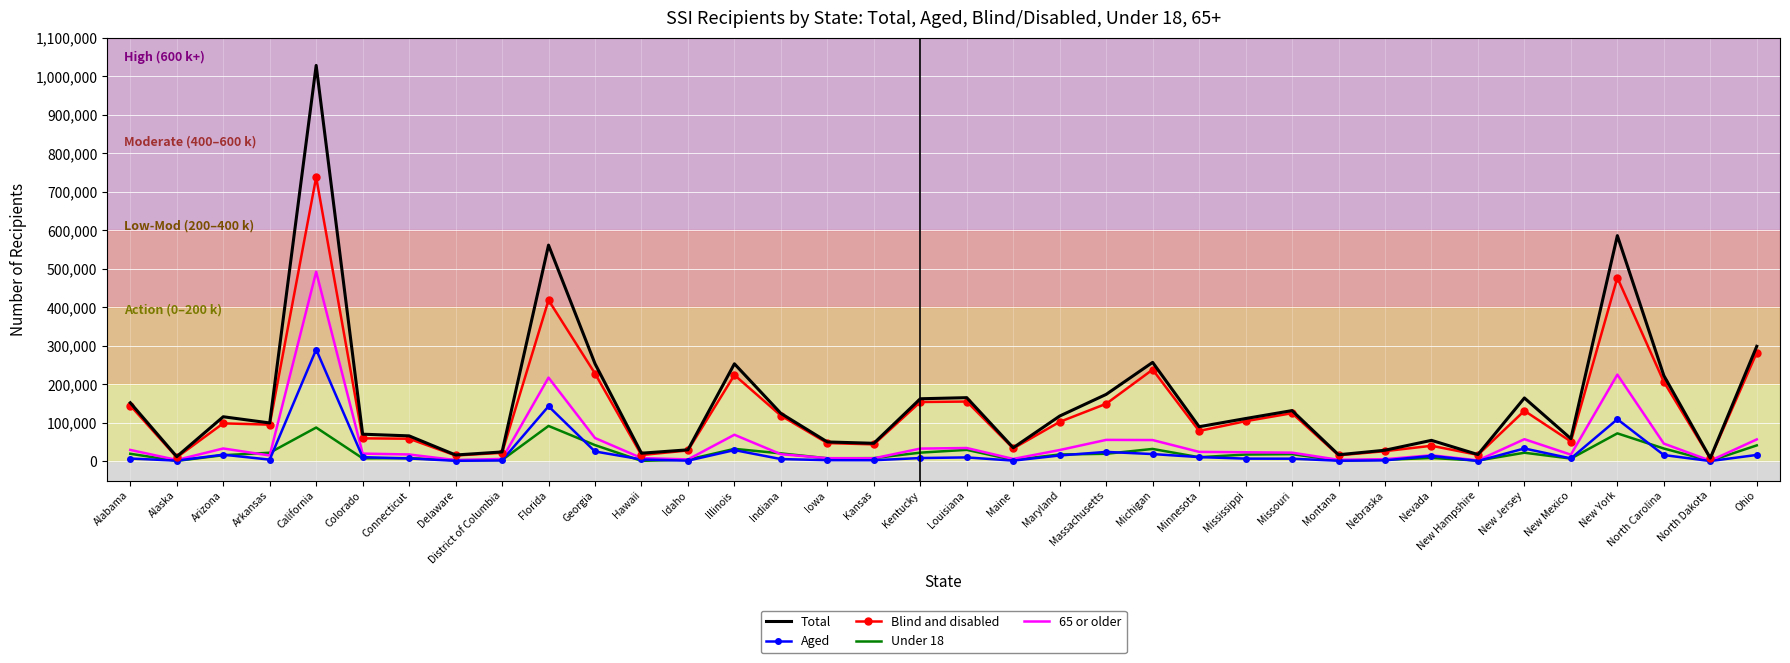

Between Iowa and North Carolina, which series saw the biggest shift?

Total